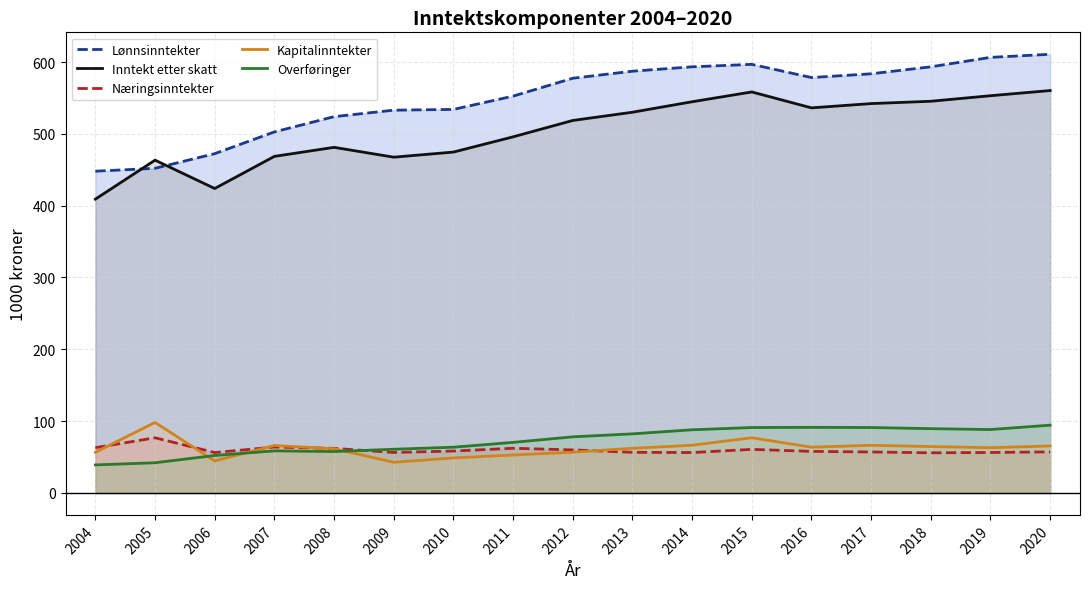

What value does the Kapitalinntekter series have at 2006?

44.6